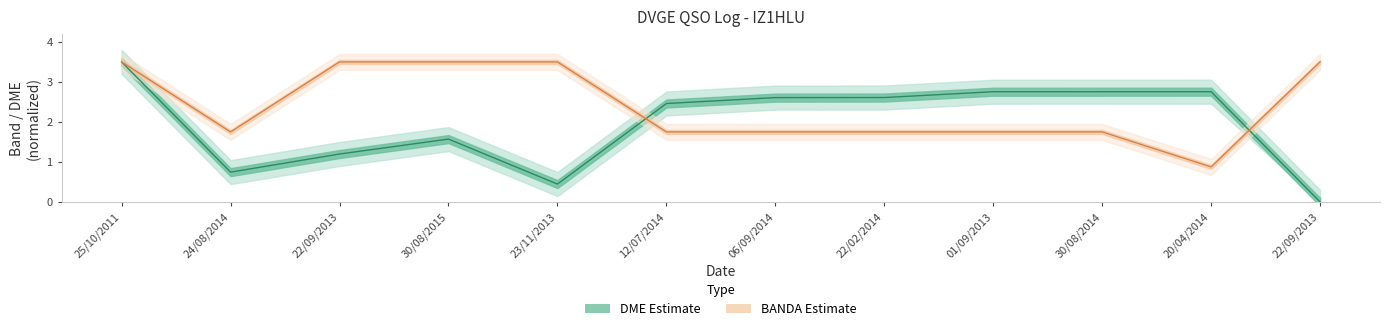

Reading right to left, what are all the values shown in this chart?

DME: 22/09/2013=0.0	20/04/2014=2.8	30/08/2014=2.8	01/09/2013=2.8	22/02/2014=2.6	06/09/2014=2.6	12/07/2014=2.5	23/11/2013=0.4	30/08/2015=1.6	22/09/2013=1.2	24/08/2014=0.7	25/10/2011=3.5
BANDA: 22/09/2013=3.5	20/04/2014=0.9	30/08/2014=1.8	01/09/2013=1.8	22/02/2014=1.8	06/09/2014=1.8	12/07/2014=1.8	23/11/2013=3.5	30/08/2015=3.5	22/09/2013=3.5	24/08/2014=1.8	25/10/2011=3.5